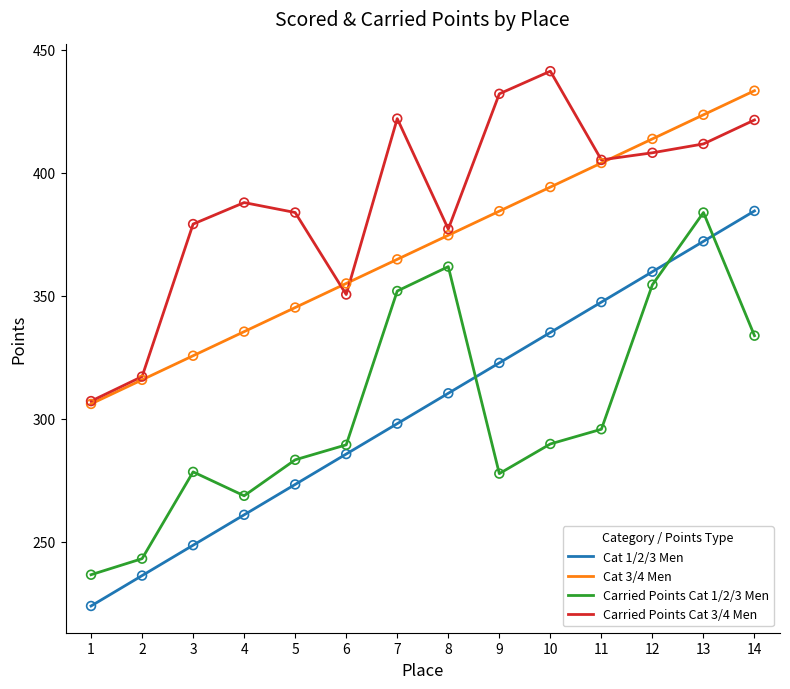

What is the total value across all series at 4?

1253.1